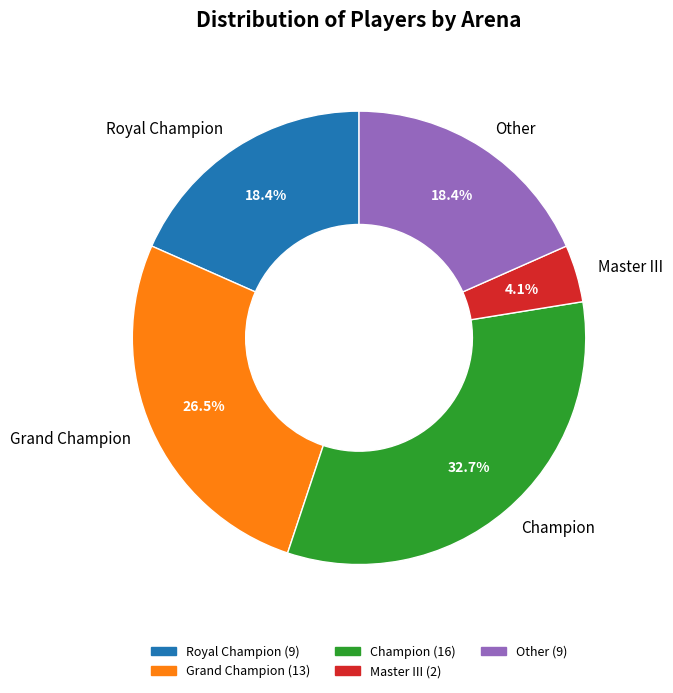

Combined, do Champion and Other account for over 50%?

Yes